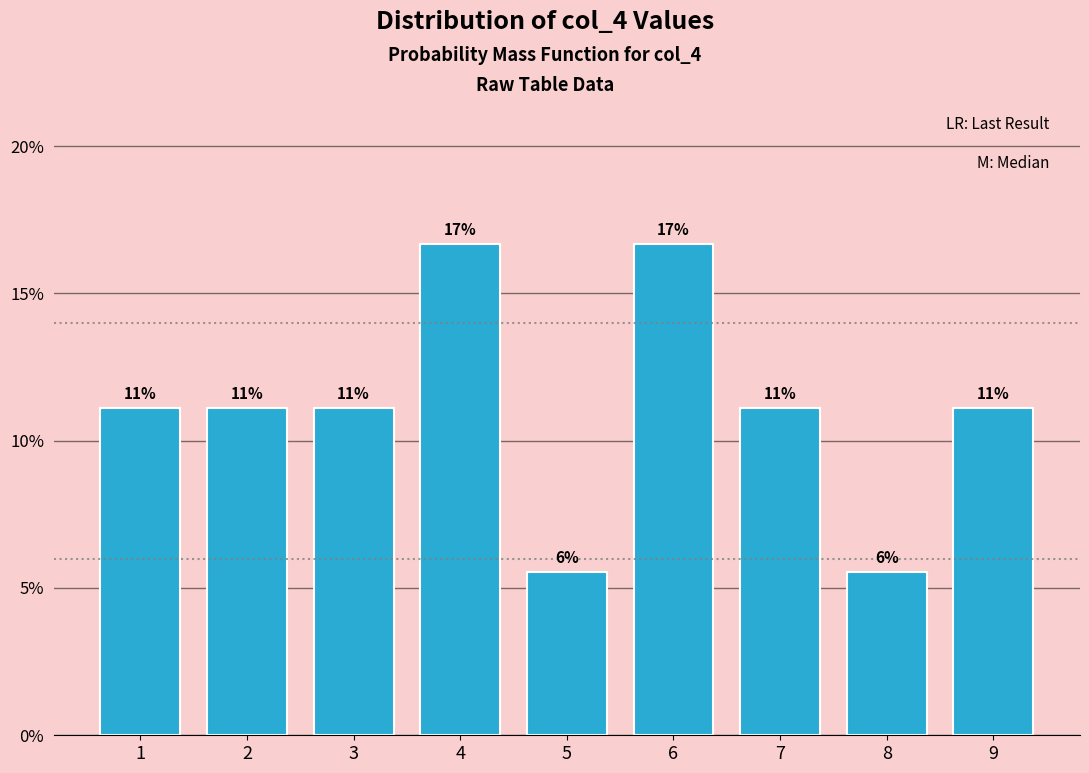

Does the chart contain any negative values?

No